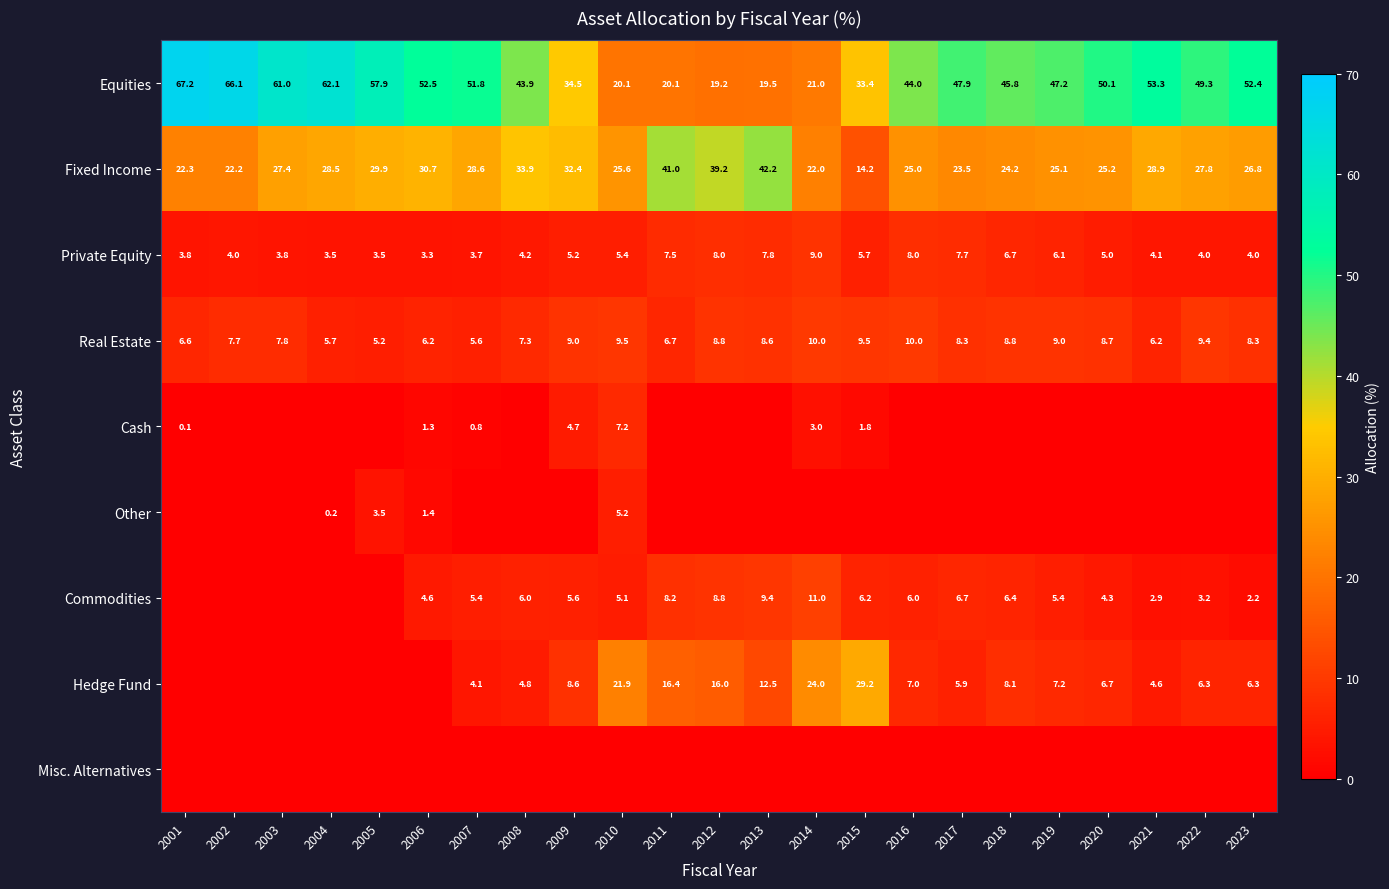

What is the maximum value shown in the chart?

67.2